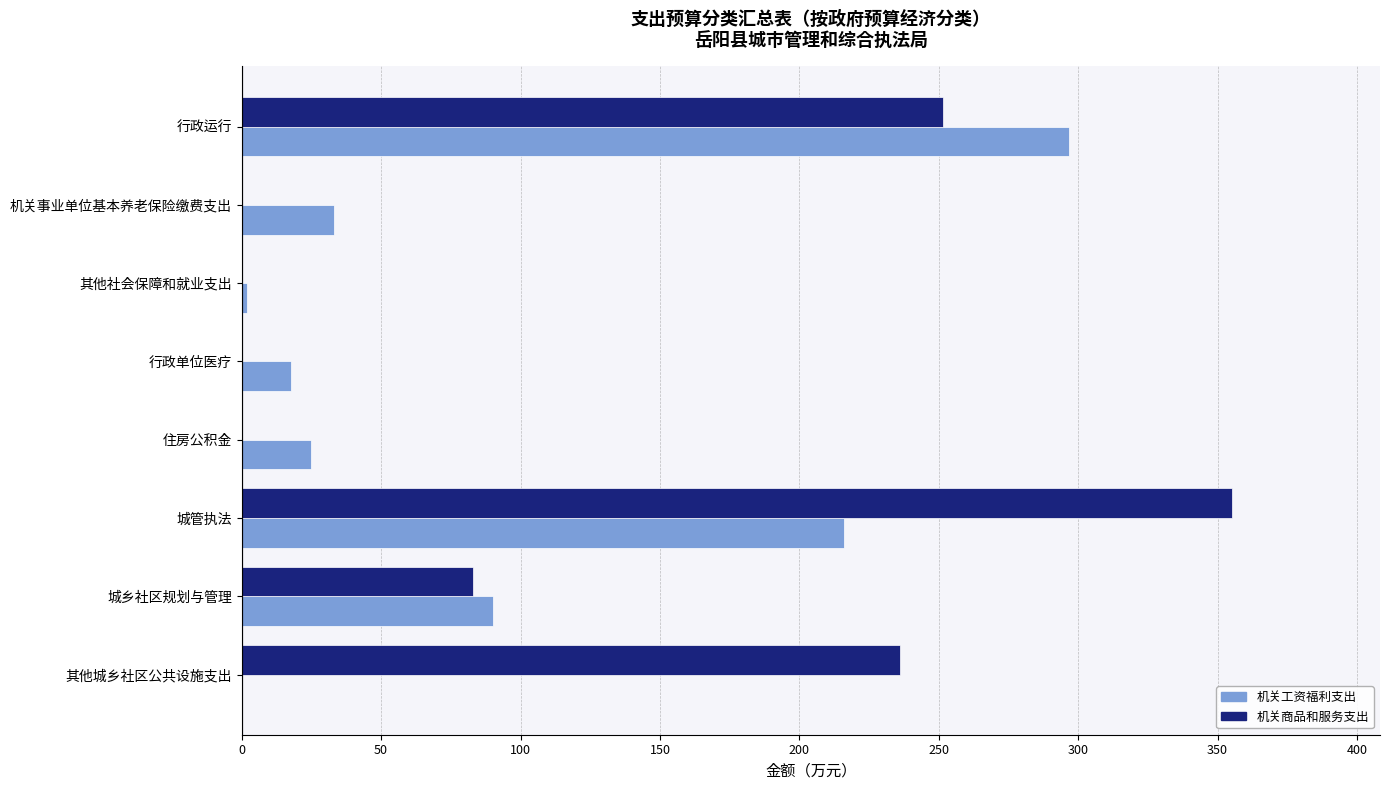

Count the number of data series in this chart.

2